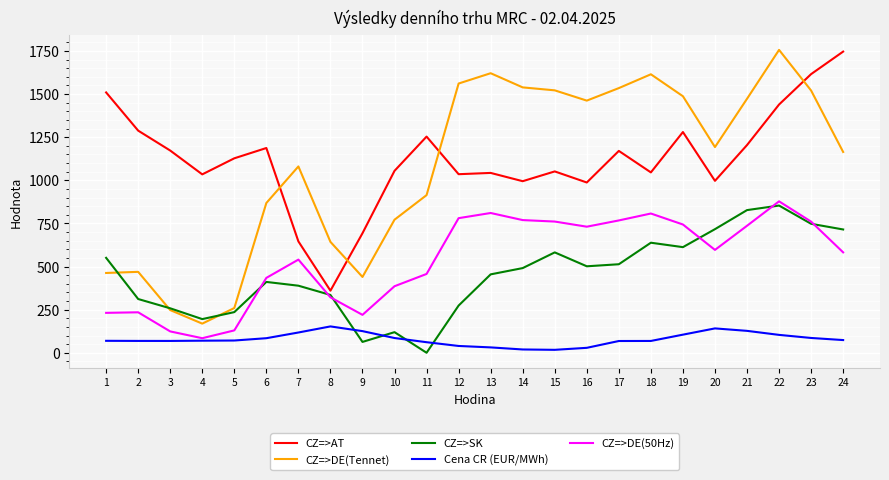

The CZ=>DE(50Hz) series shows 268.7 at 17. True or false?

False